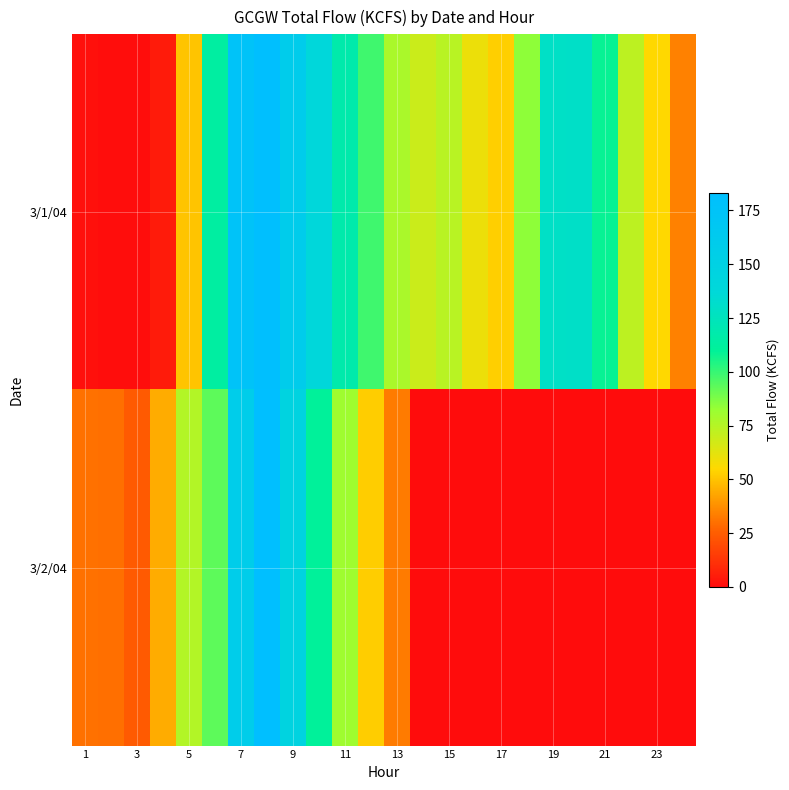

List the series in order of their peak value, lowest first.

3/1/04, 3/2/04